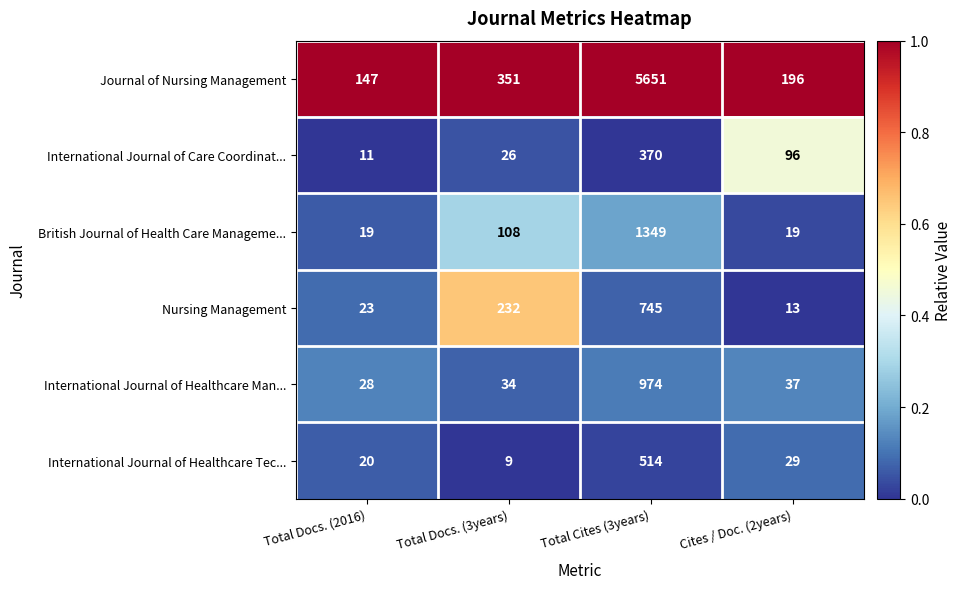

What is the difference between the International Journal of Healthcare Tec... values at Cites / Doc. (2years) and Total Docs. (3years)?

20